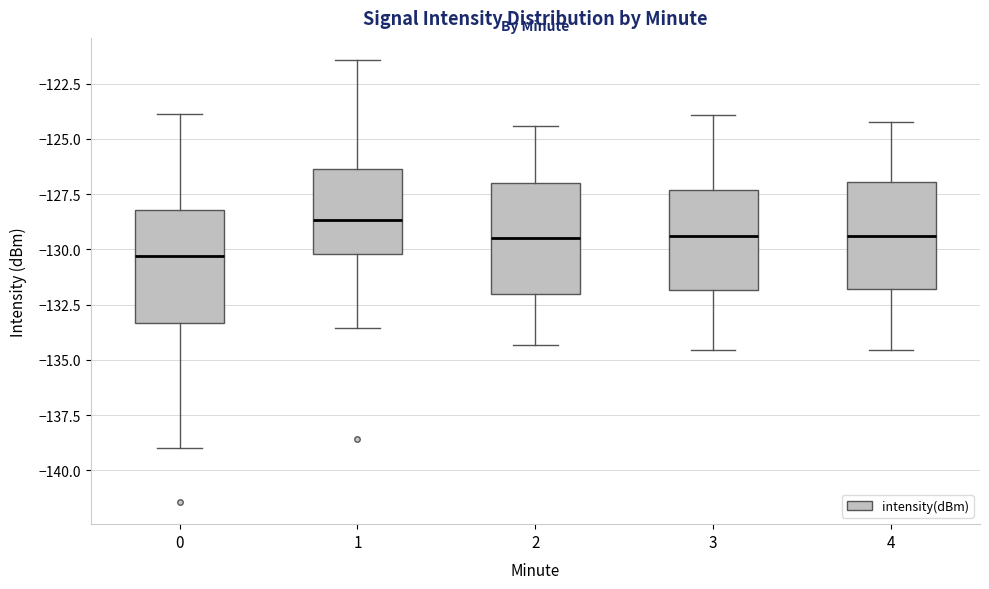

Which box has the highest median line?

1